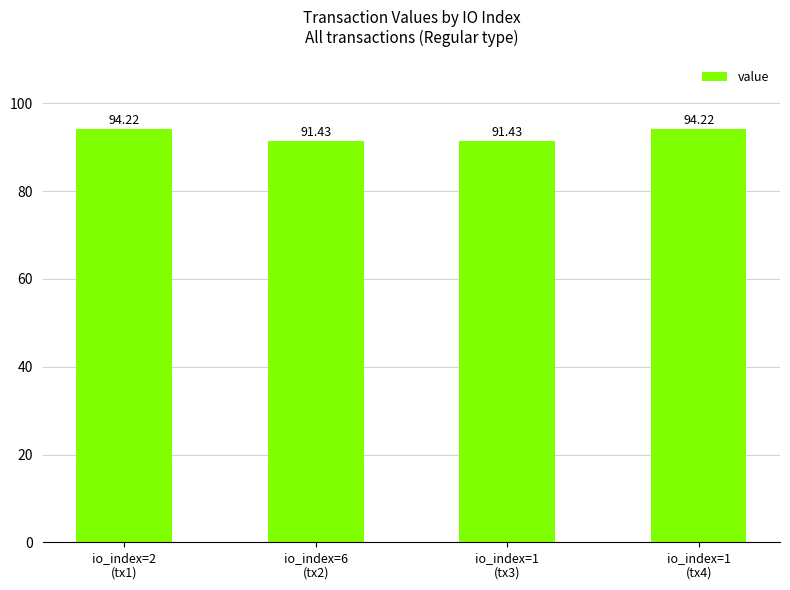

Is it true that the value at io_index=6
(tx2) is 91.4?

True